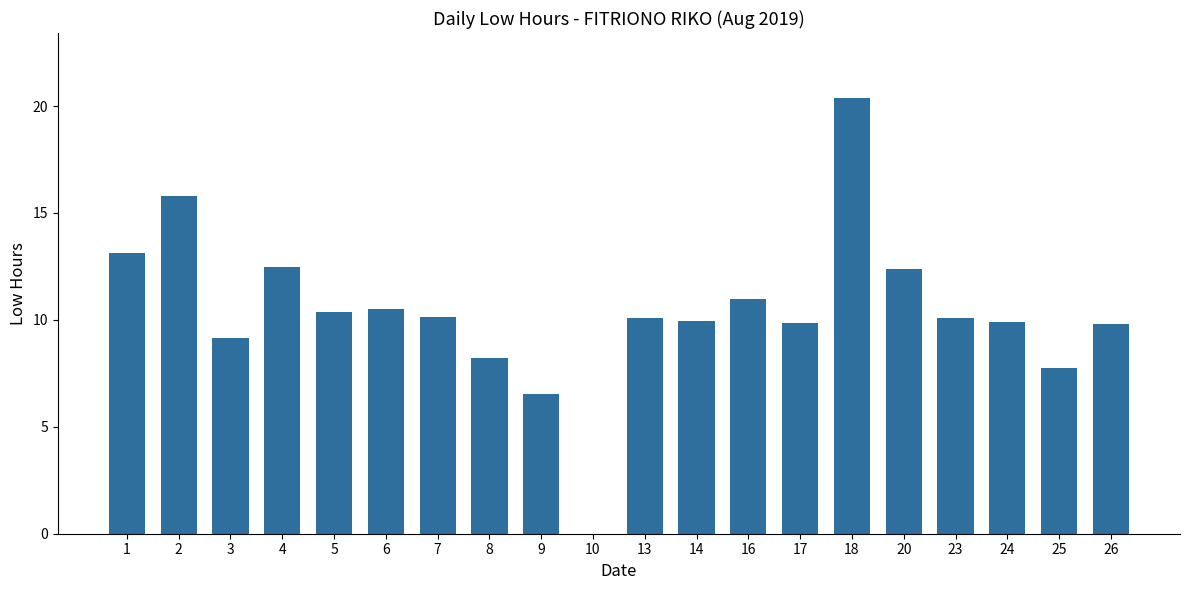

What is the maximum value shown in the chart?

20.4